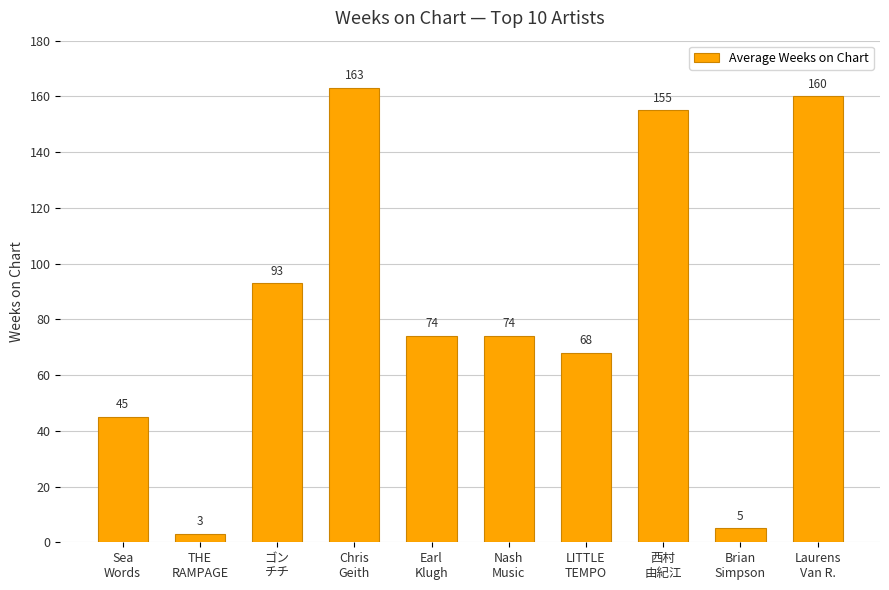

What is the value of the 8th bar from the left?

155